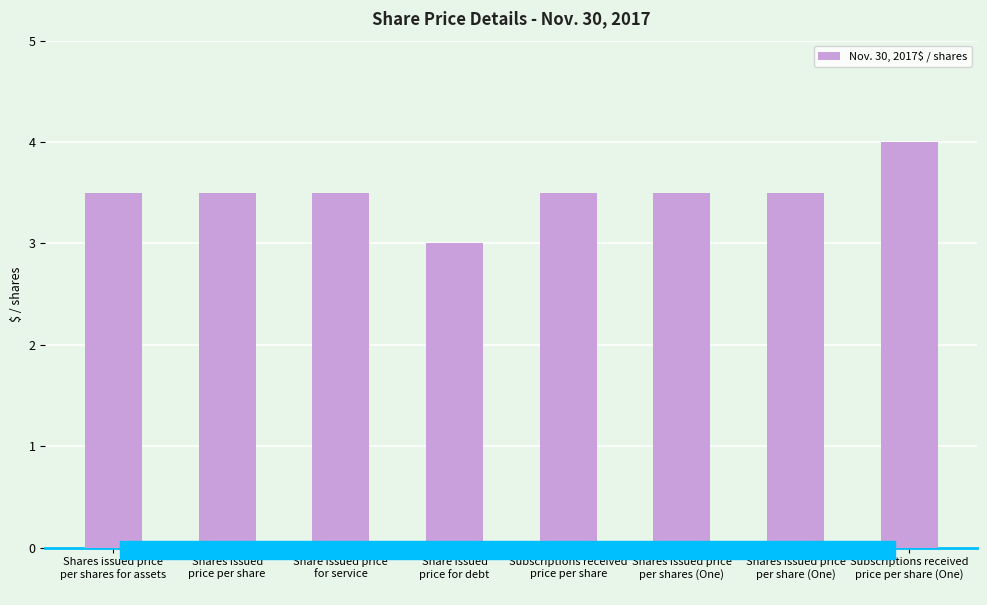

What is the value of the 3rd bar from the left?

3.5